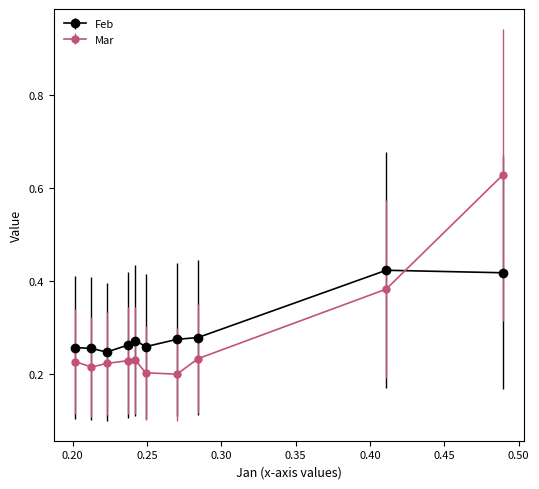

At how many categories does at least one series exceed 0?

10